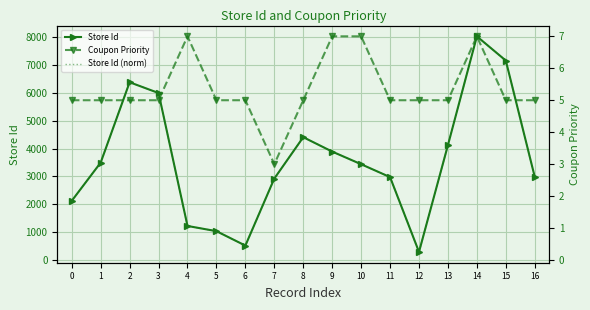

How many data points in Store Id (norm) are above 2?

12